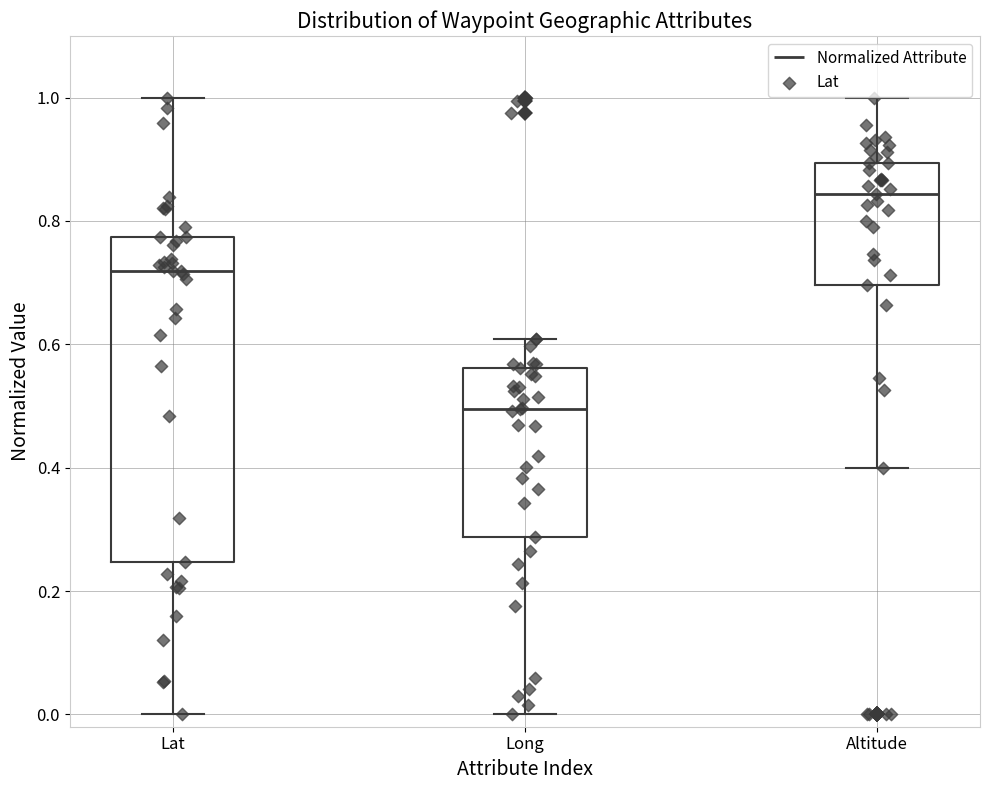

Where does the lower whisker of the box for Lat end on the y-axis? The values are not printed on the chart, so give them approximately, as read against the axis.

0.00